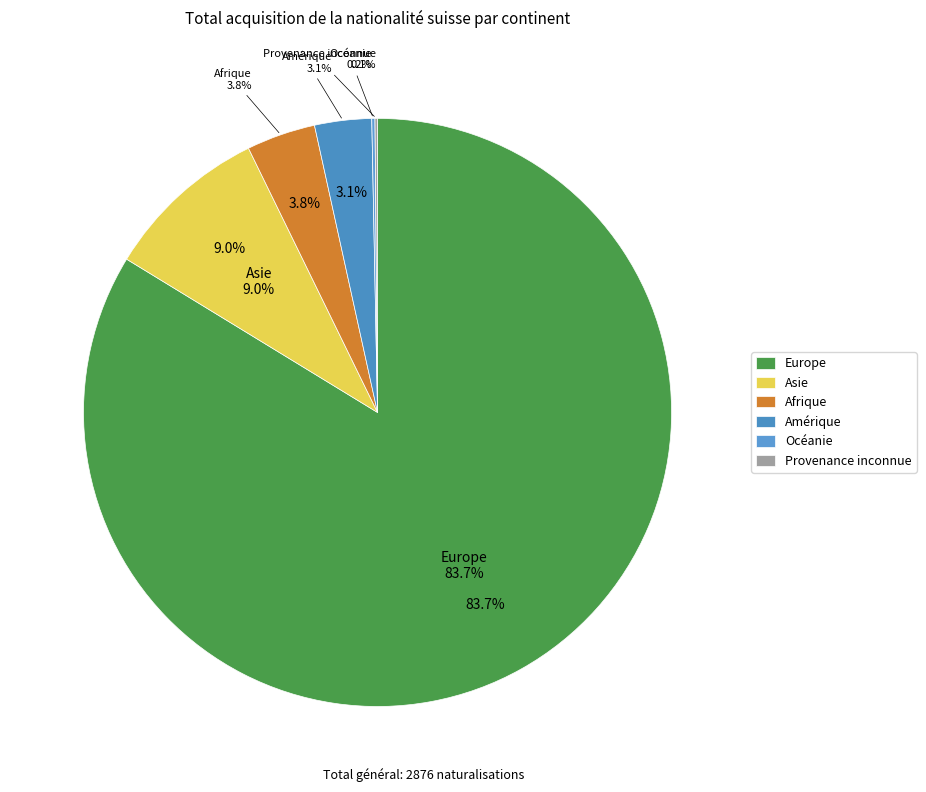

What is the change in value from Europe to Asie?

-2148